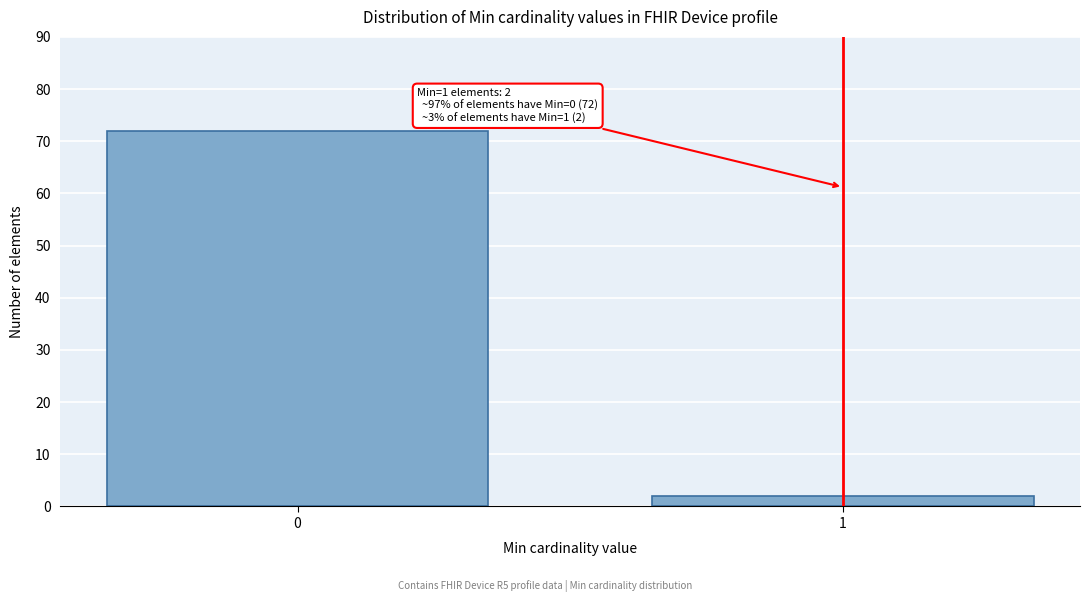

Reading right to left, list all the values displayed in this chart.

2	72